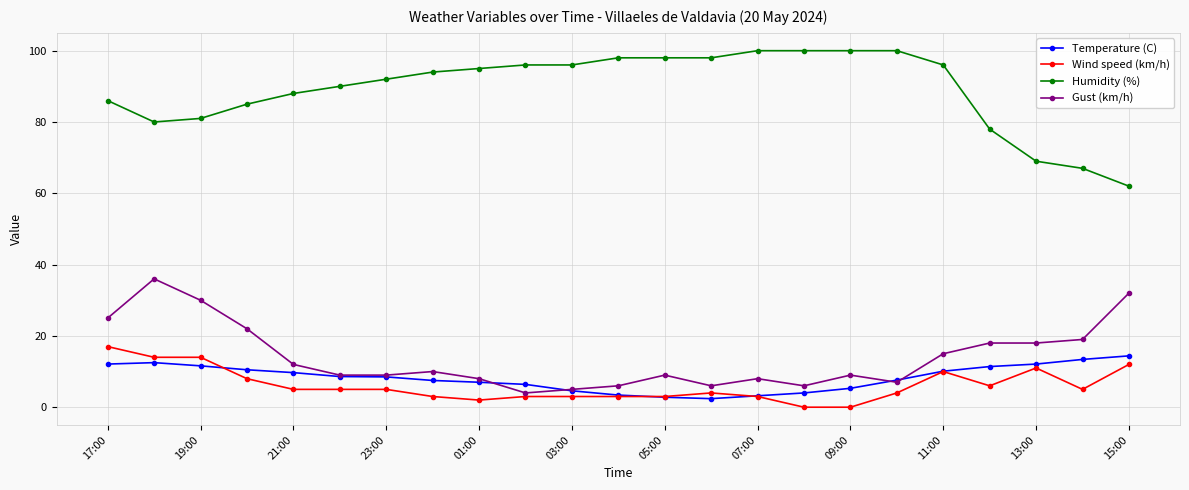

Which series has the largest total across all categories?

Humidity (%)